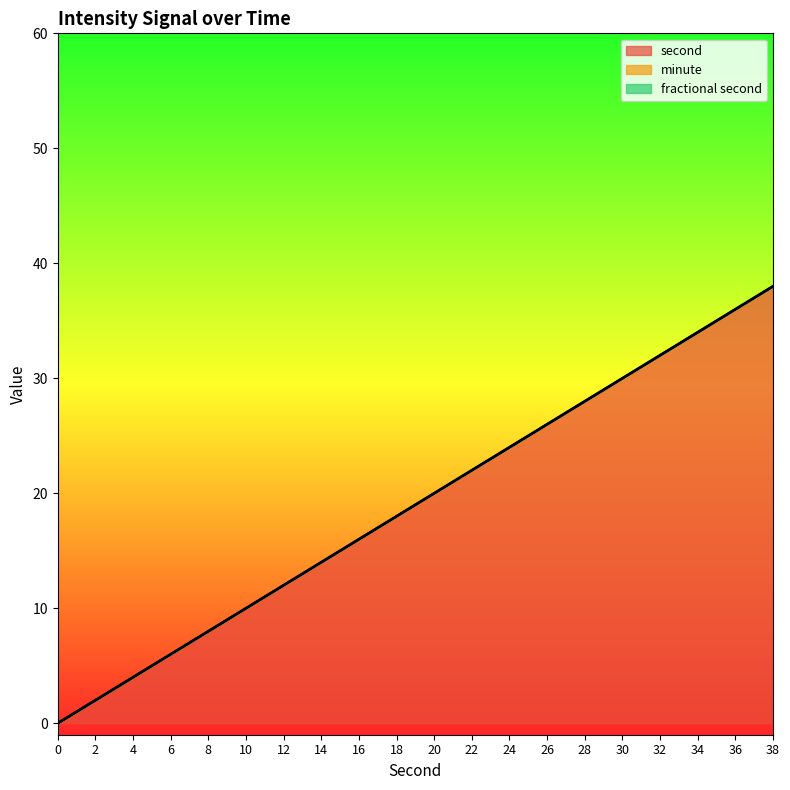

True or false: fractional second has more than 1 interior local peaks.

False